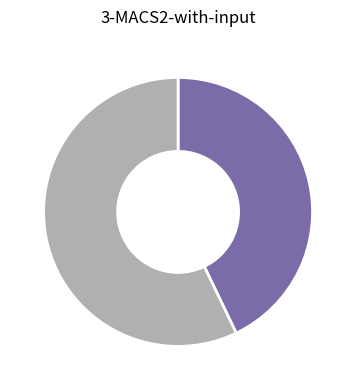

Is there any slice that represents more than half of the pie?

Yes